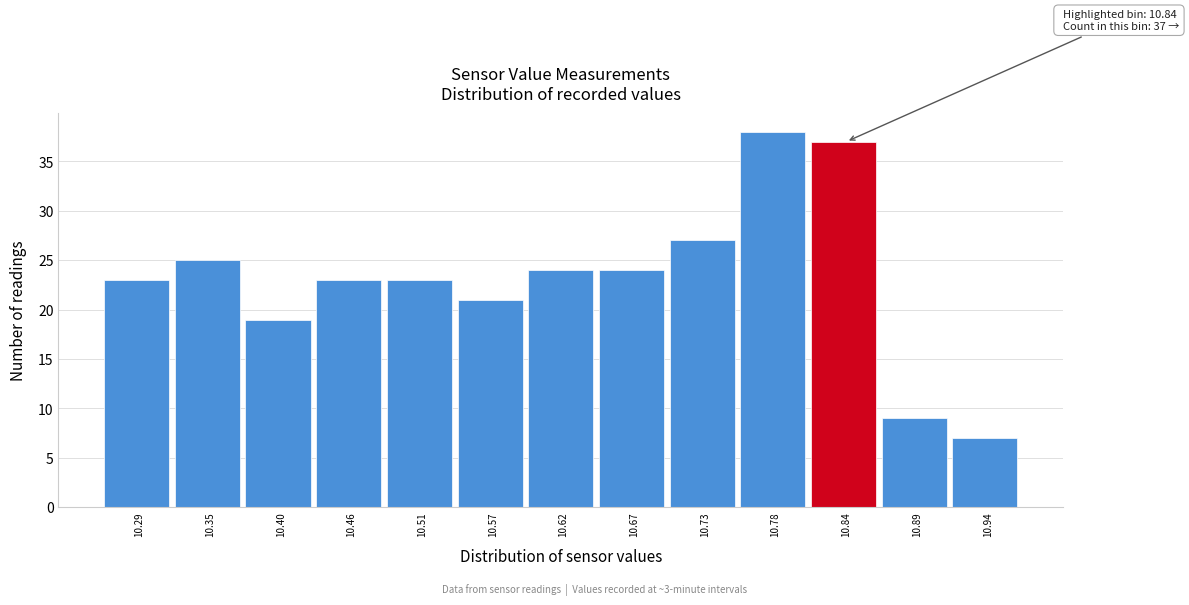

Reading right to left, list all the values displayed in this chart.

7	9	37	38	27	24	24	21	23	23	19	25	23